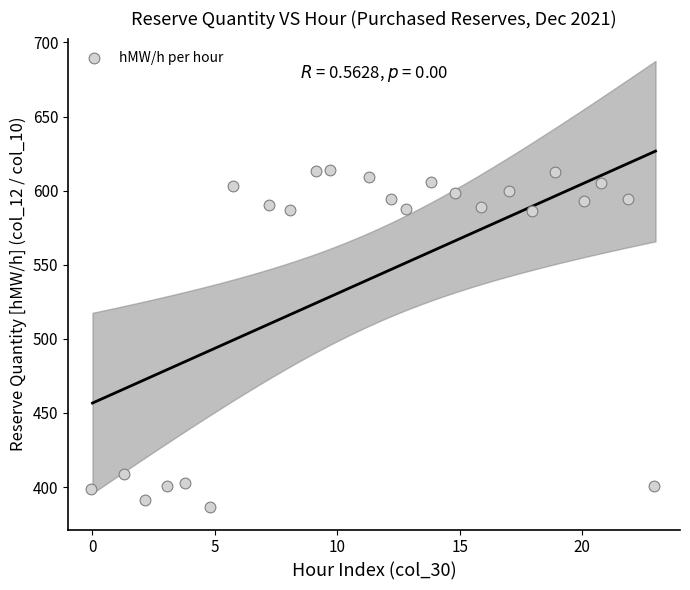

What is the range of X values (max minus min)?

23.0